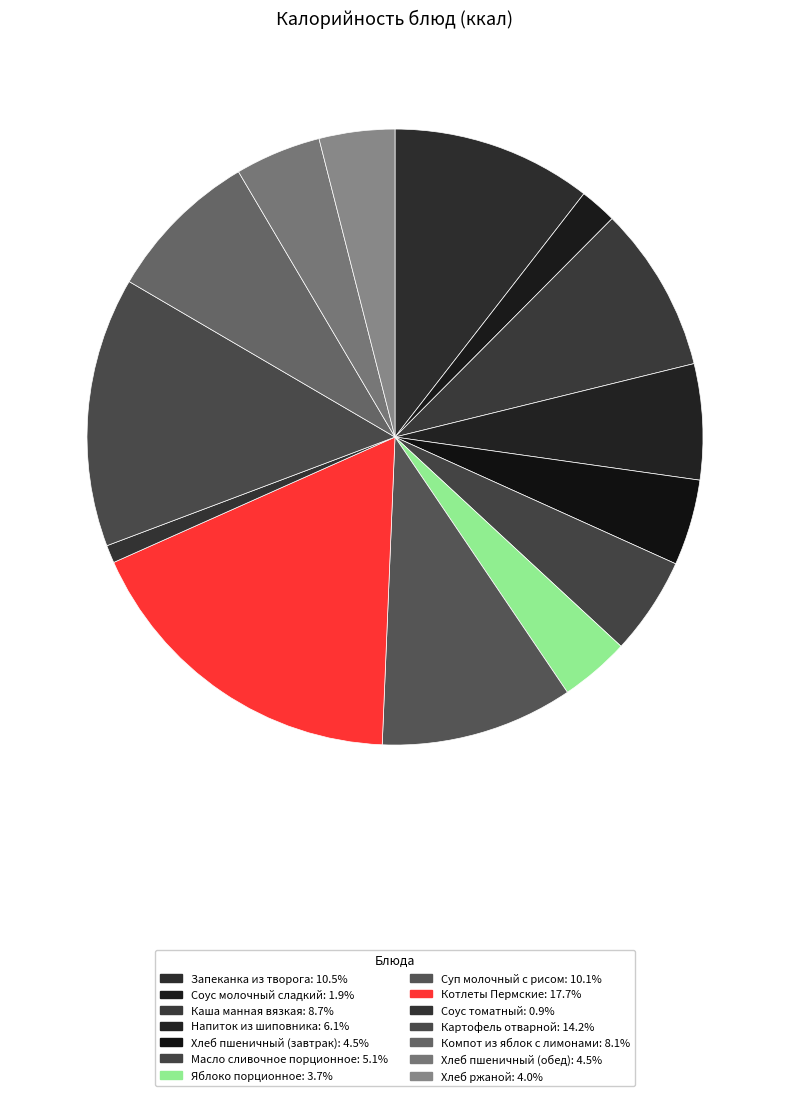

The Хлеб ржаной slice represents 4% of the pie. True or false?

True